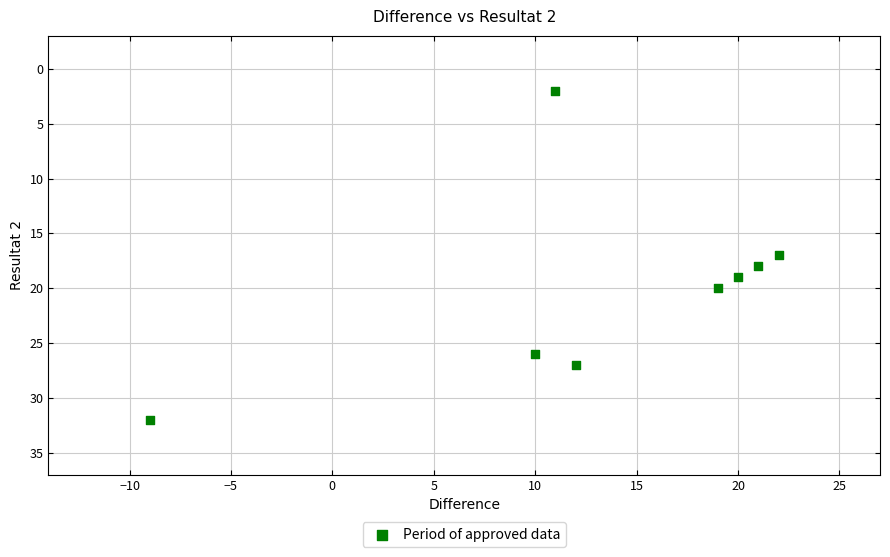

What is the range of Y values (max minus min)?

30